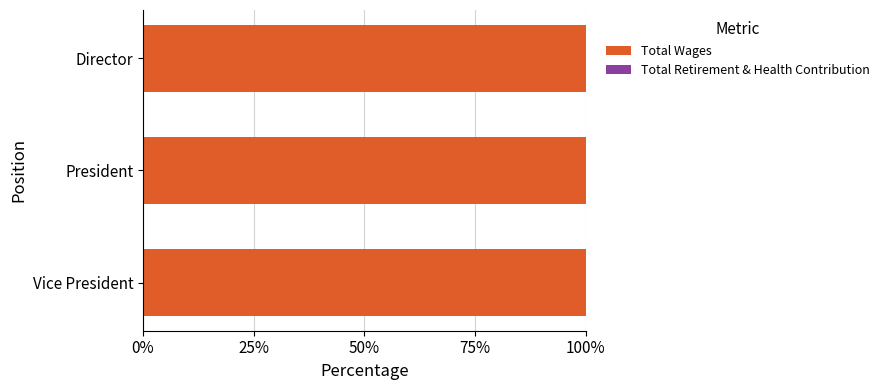

The Total Wages series shows 2600 at Vice President. True or false?

True